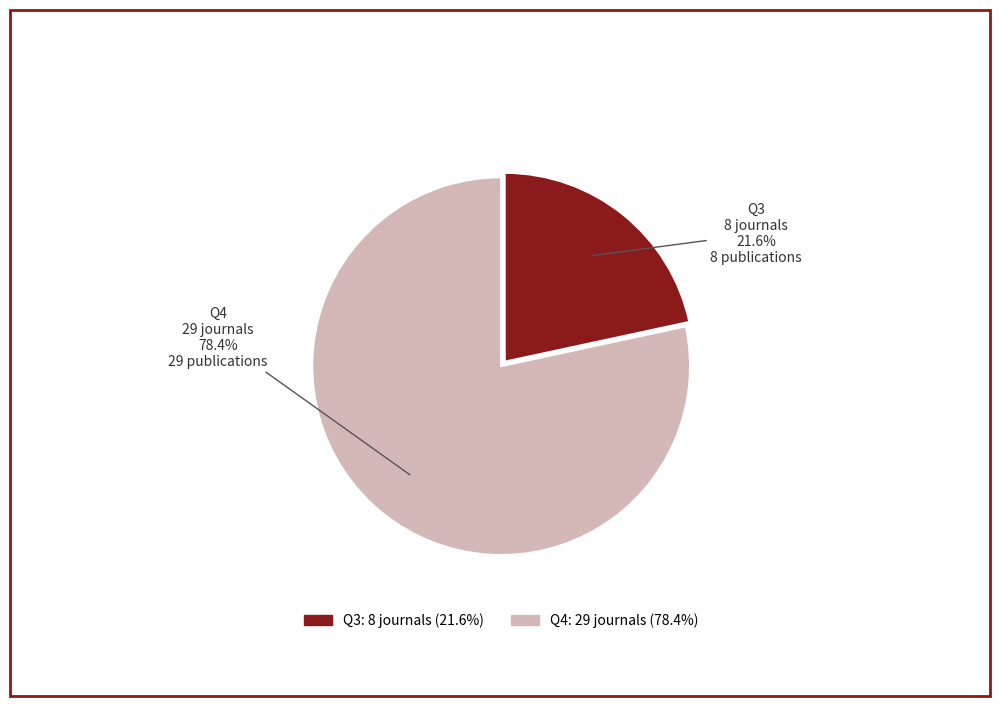

True or false: Q3 accounts for 22% of the total.

True